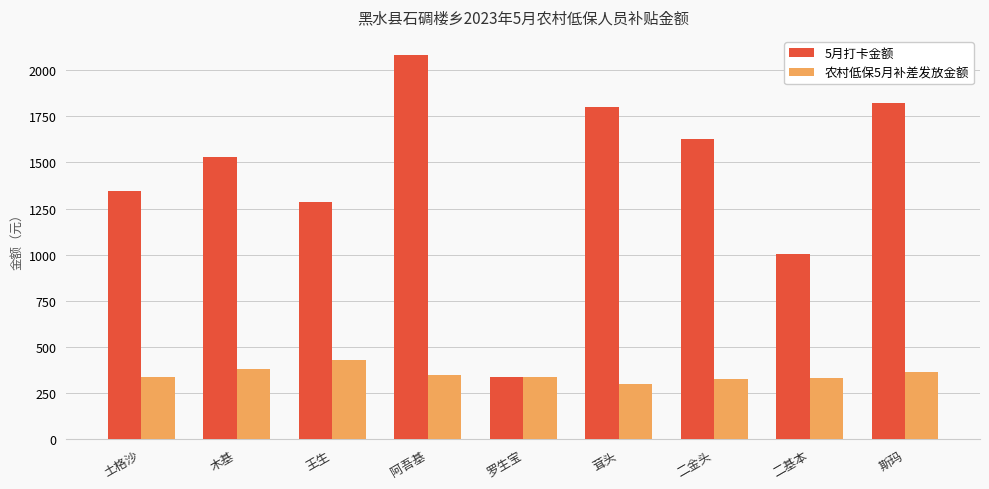

What is the difference between the 农村低保5月补差发放金额 values at 二基本 and 王生?

95